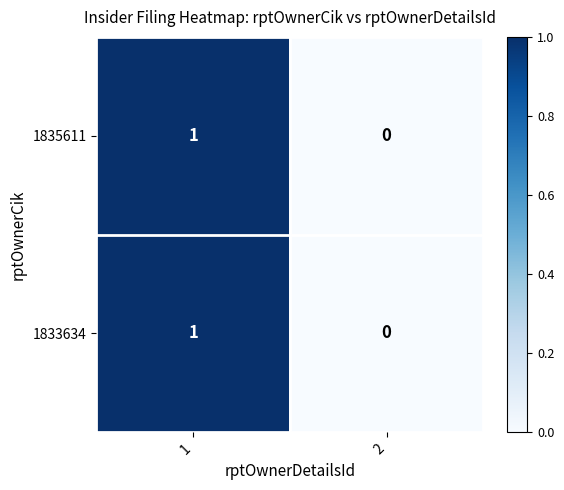

Reading left to right, what are all the values shown in this chart?

1835611: 1	0
1833634: 1	0